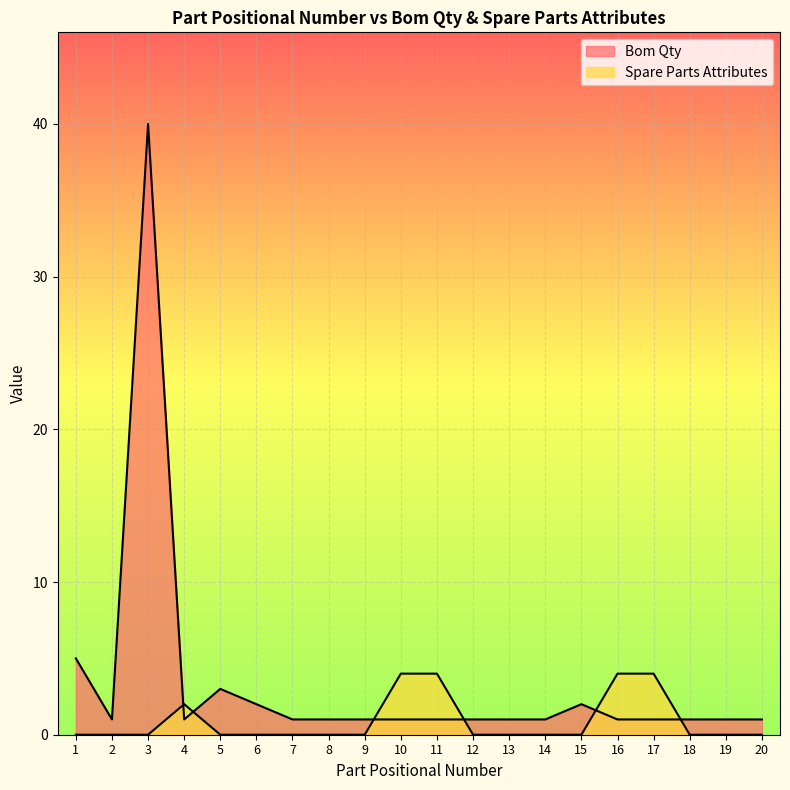

What is the difference between the second highest and minimum values in the Bom Qty series?

4